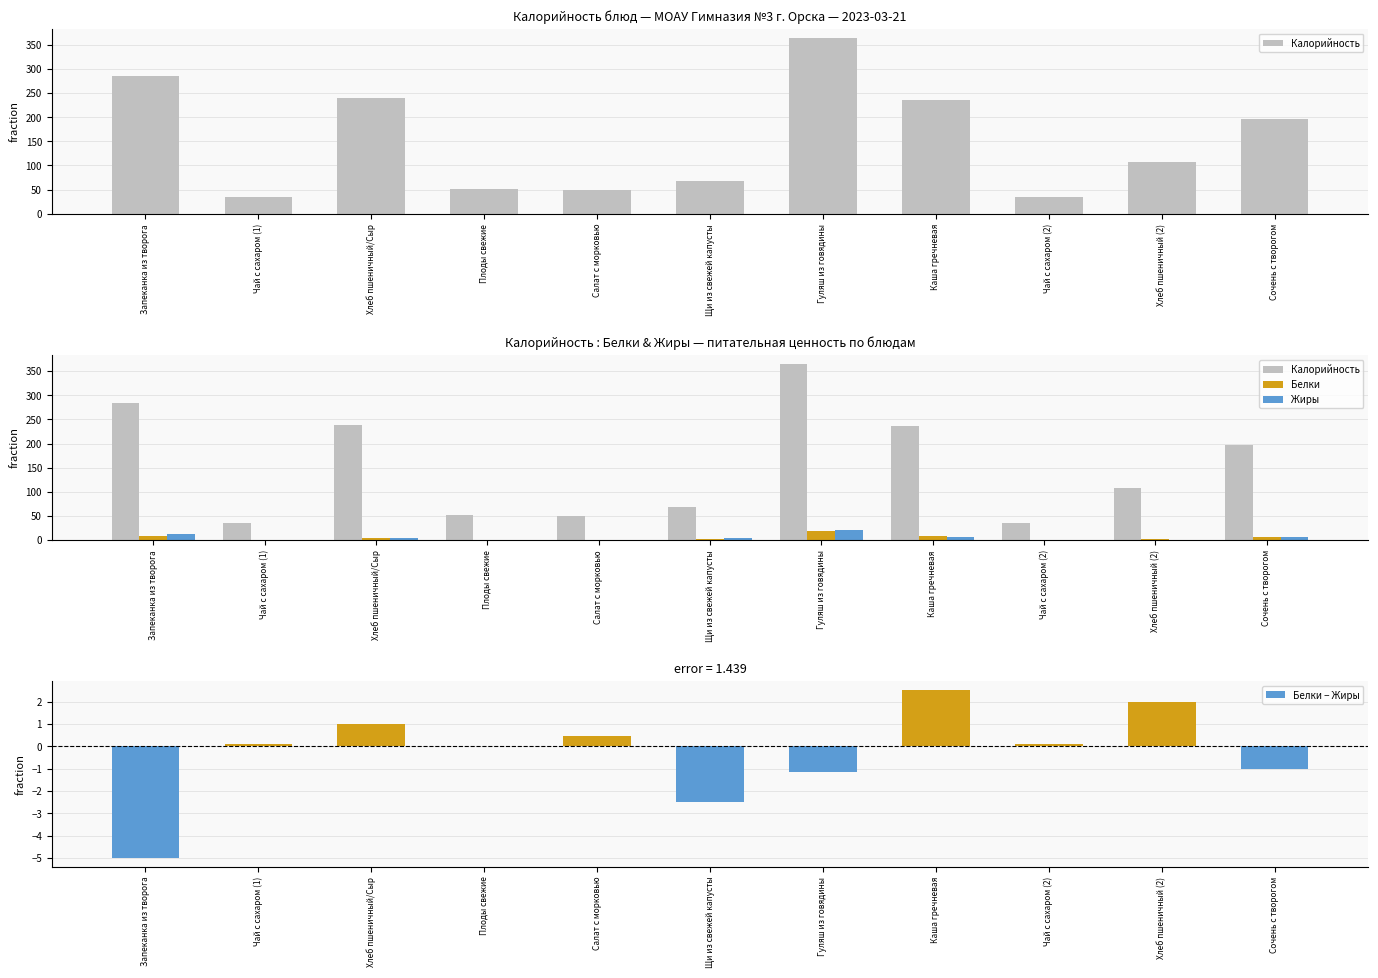

True or false: Белки has a value of 2.9 at Запеканка из творога.

False